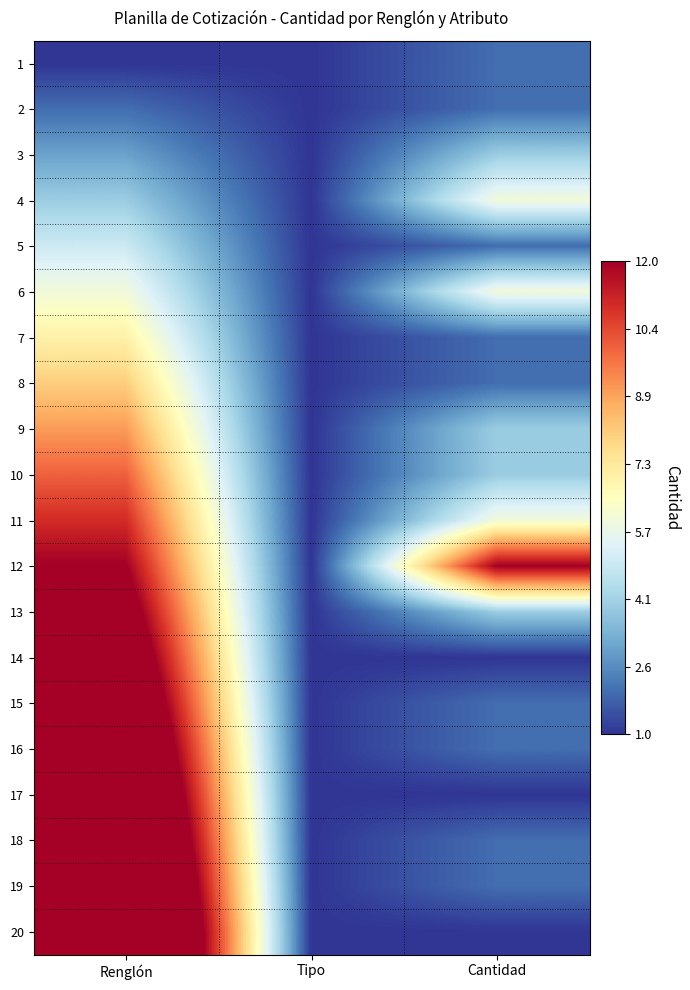

How many categories are shown in the chart?

3